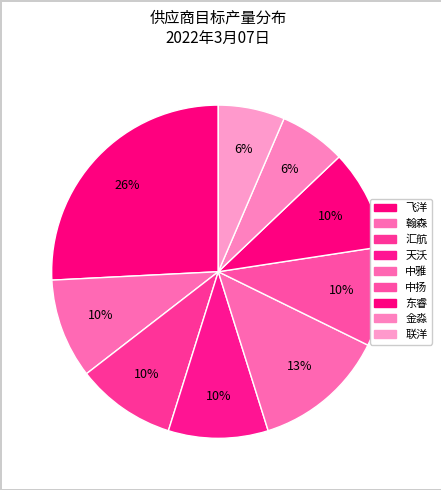

How many slices are in this pie chart?

9